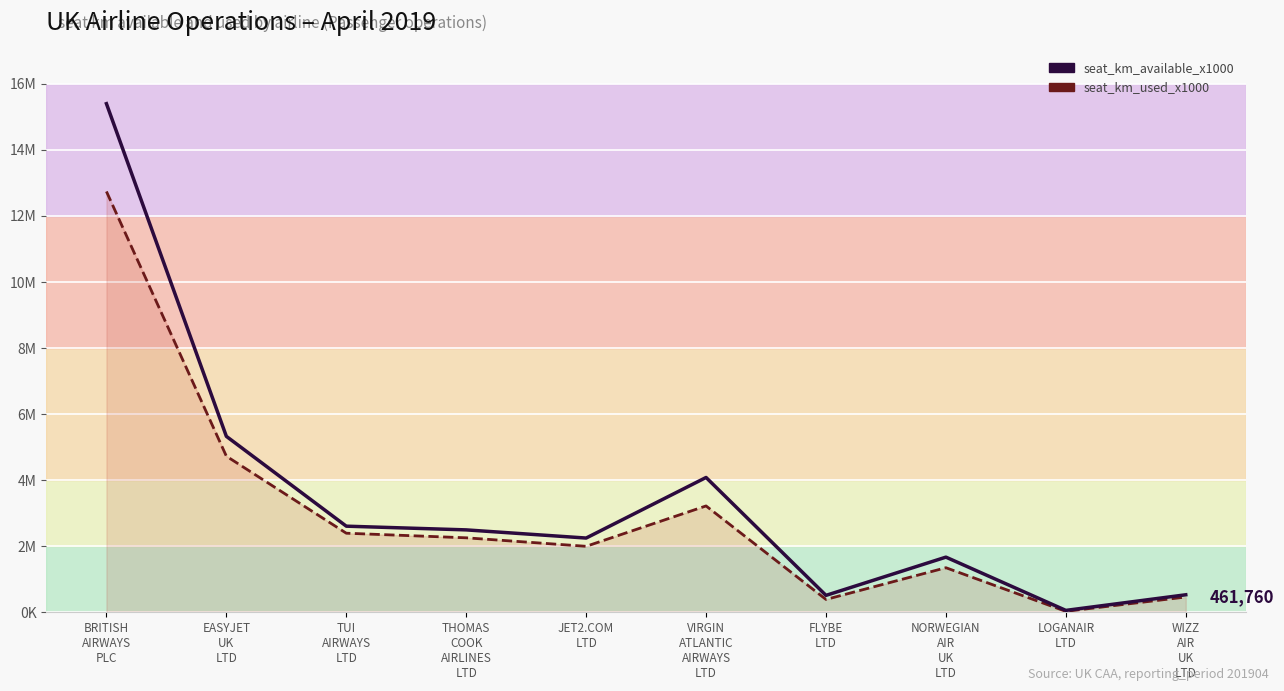

At which category is the sum across all series the highest?

BRITISH
AIRWAYS
PLC